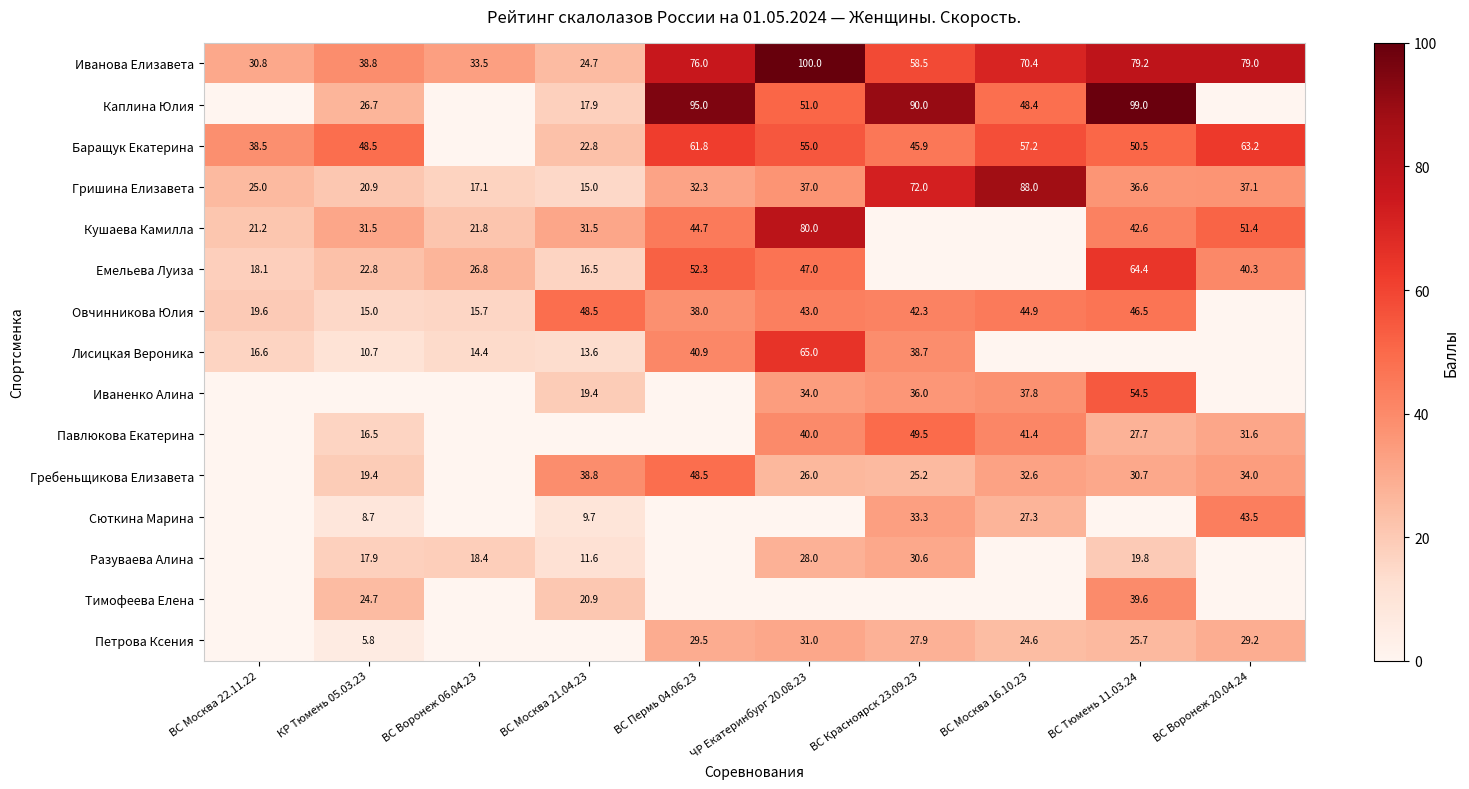

True or false: Гришина Елизавета has a value of 55.0 at ВС Воронеж 20.04.24.

False